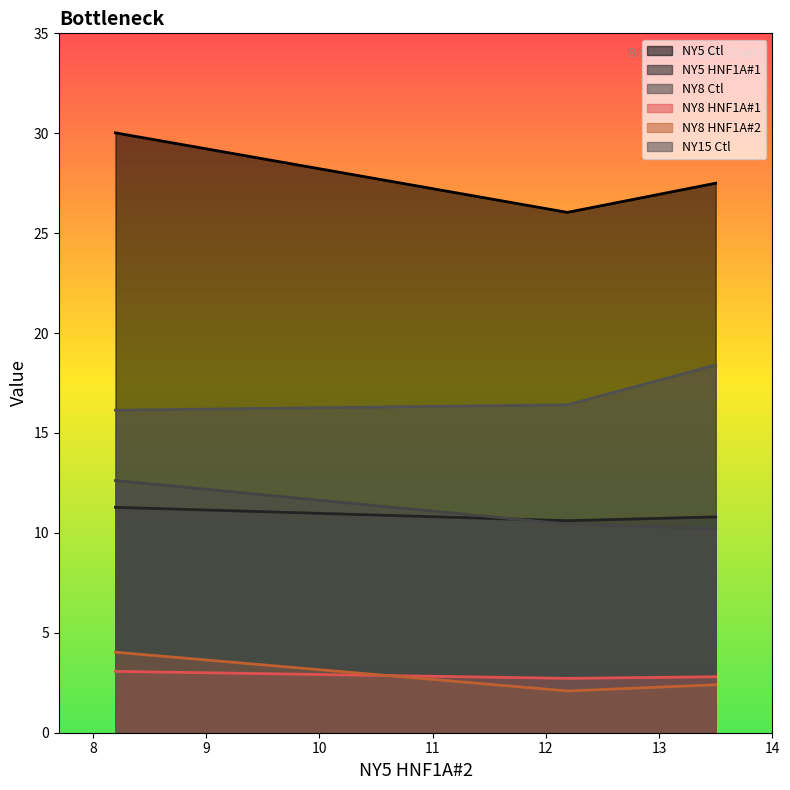

Which series has the widest spread of values?

NY5 Ctl